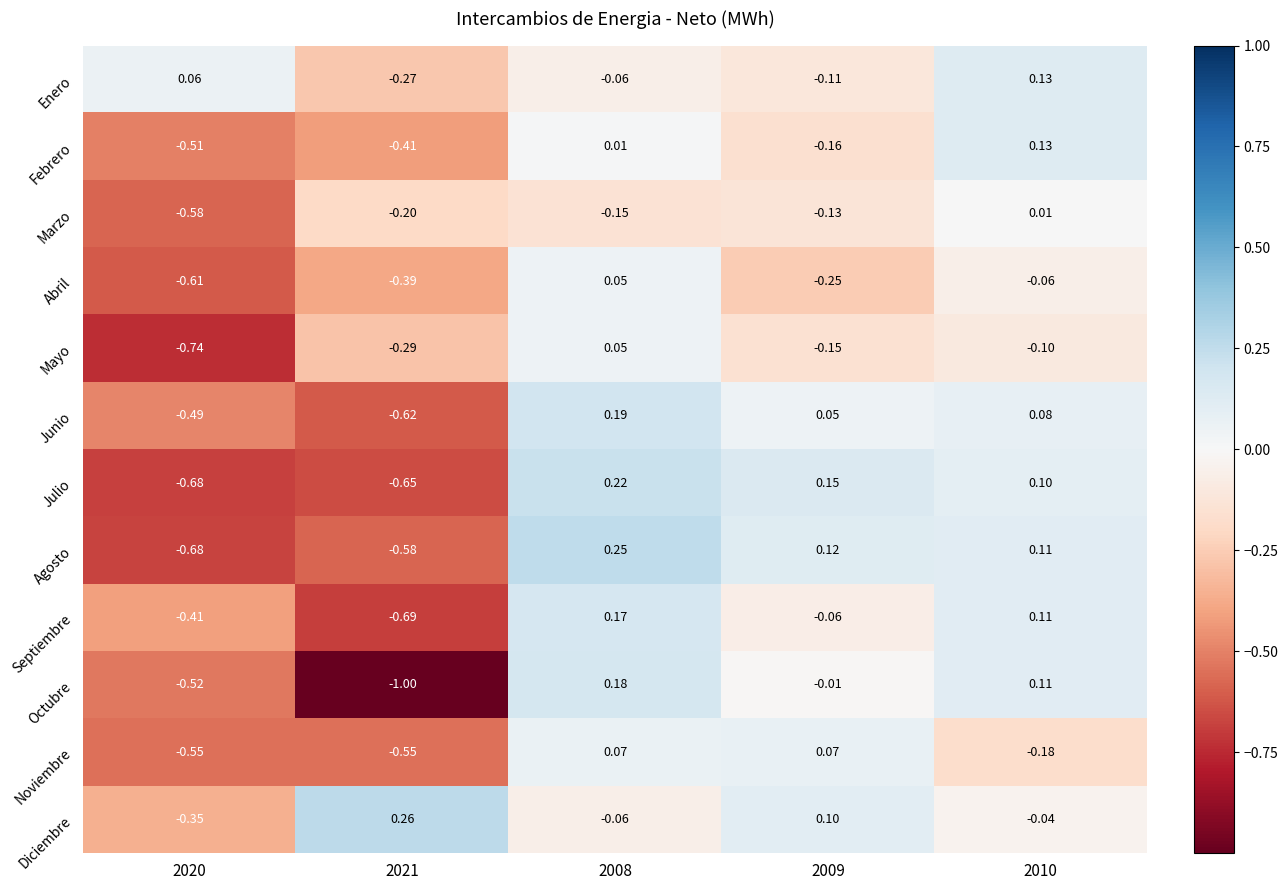

Which series has the widest spread of values?

Octubre